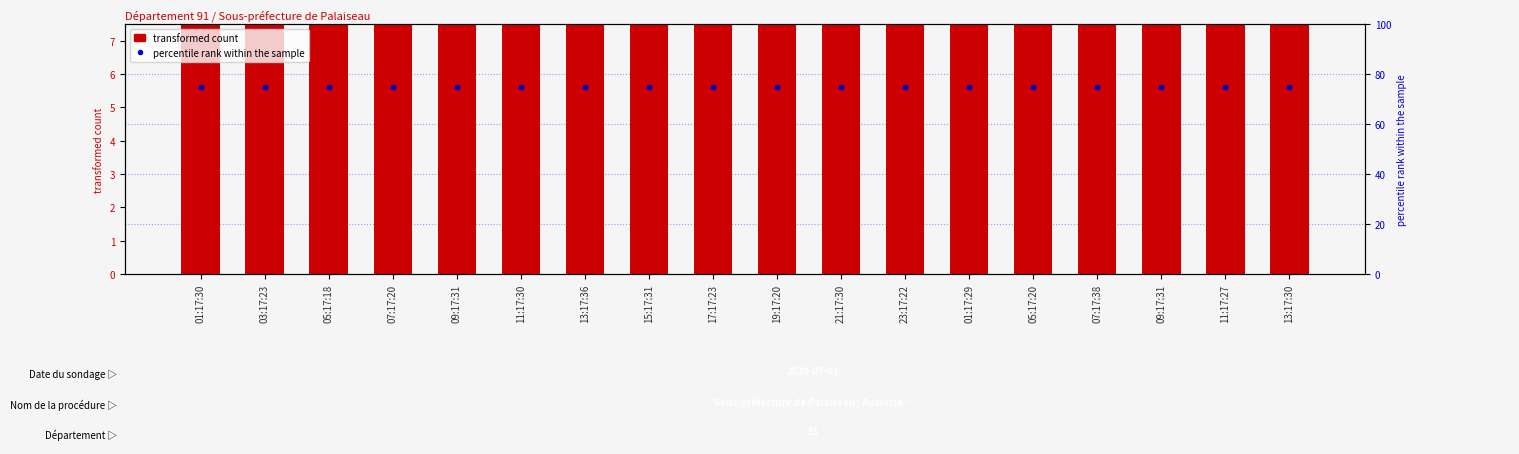

Which series has the largest Y range (max minus min)?

transformed count